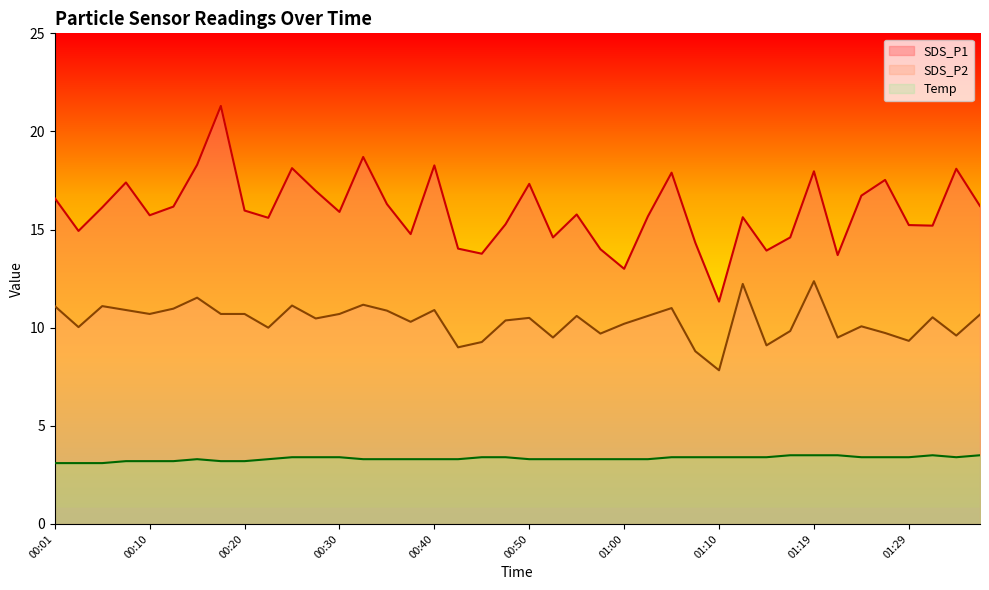

At which label is SDS_P2 closest to 10?

00:23